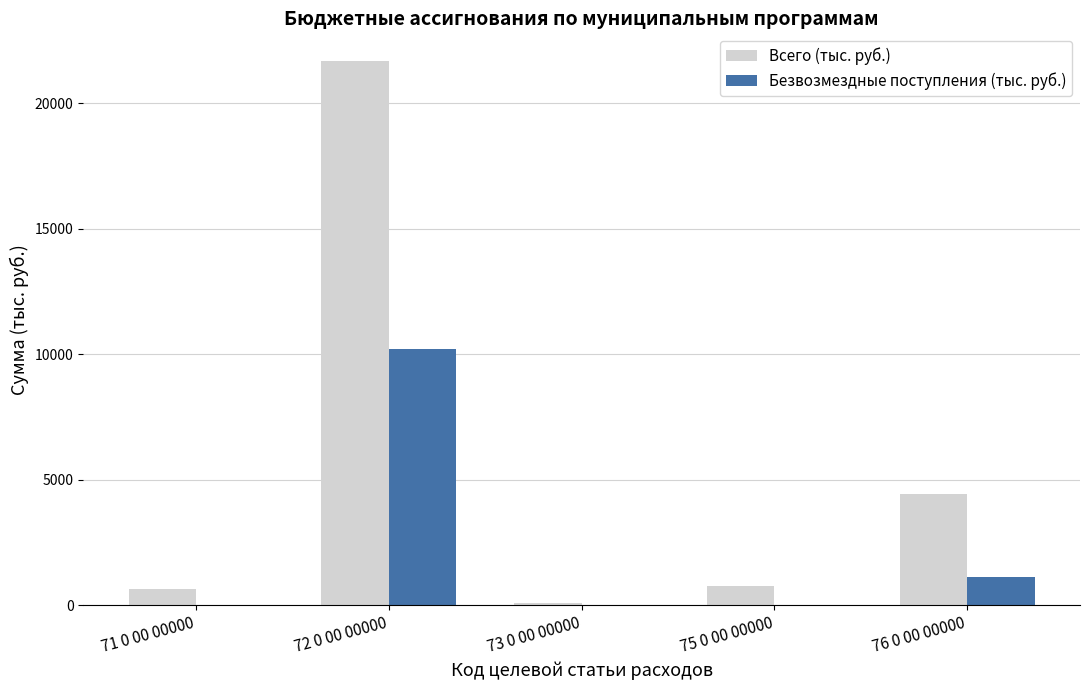

What is the sum of the Всего (тыс. руб.) values at 72 0 00 00000 and 75 0 00 00000?

22485.1